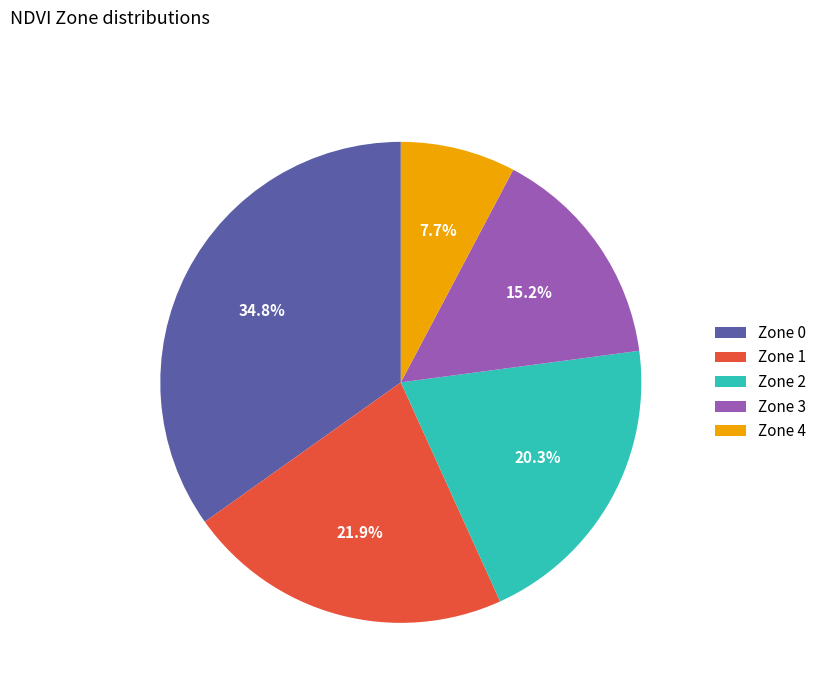

Count the number of slices in the pie.

5